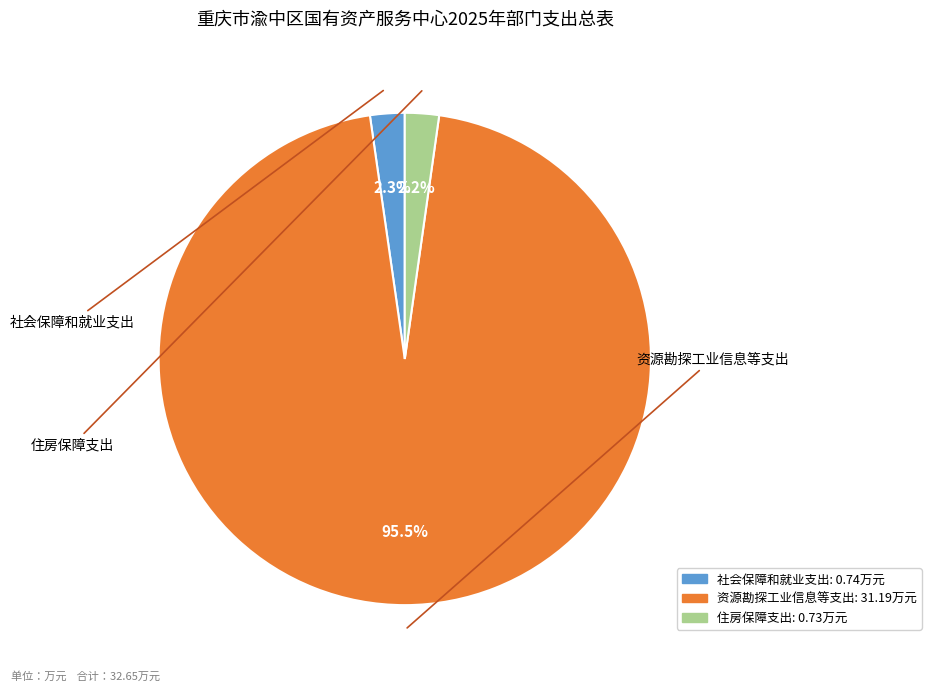

Which has a higher value, 住房保障支出 or 资源勘探工业信息等支出?

资源勘探工业信息等支出